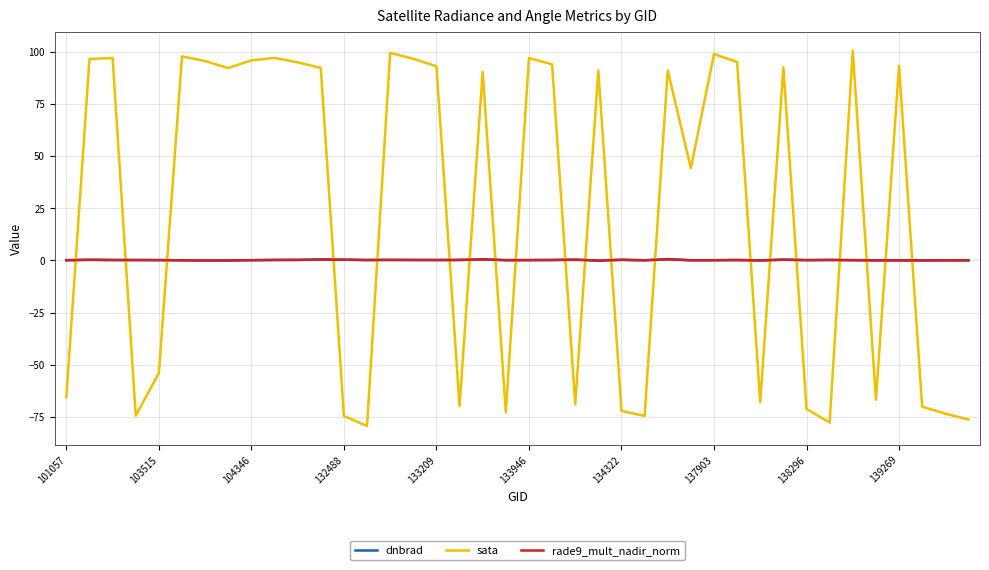

Which series has the largest total across all categories?

sata